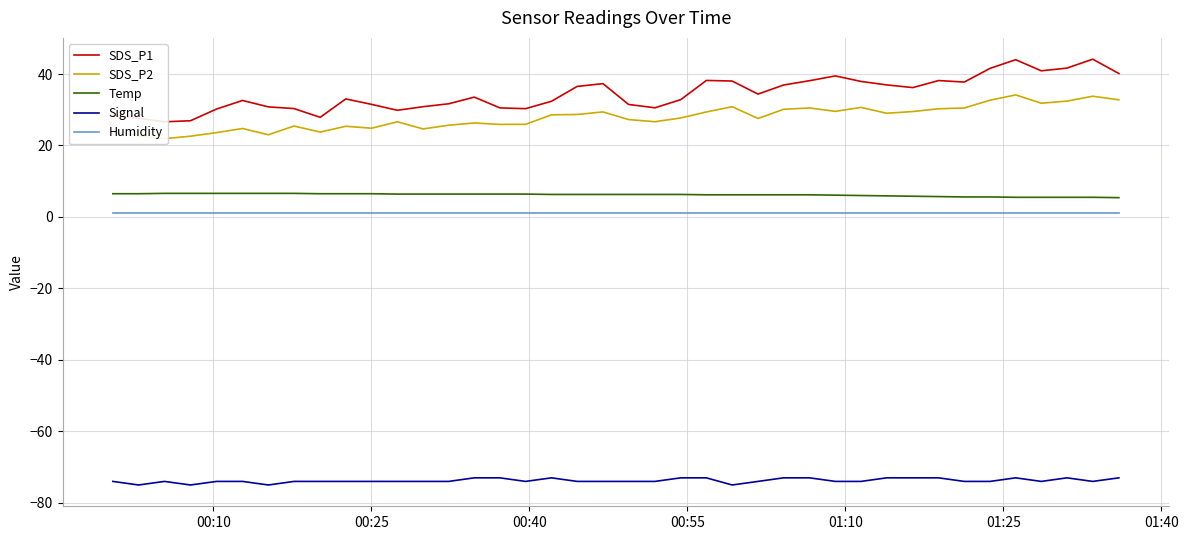

True or false: Humidity and Signal cross at least once.

False